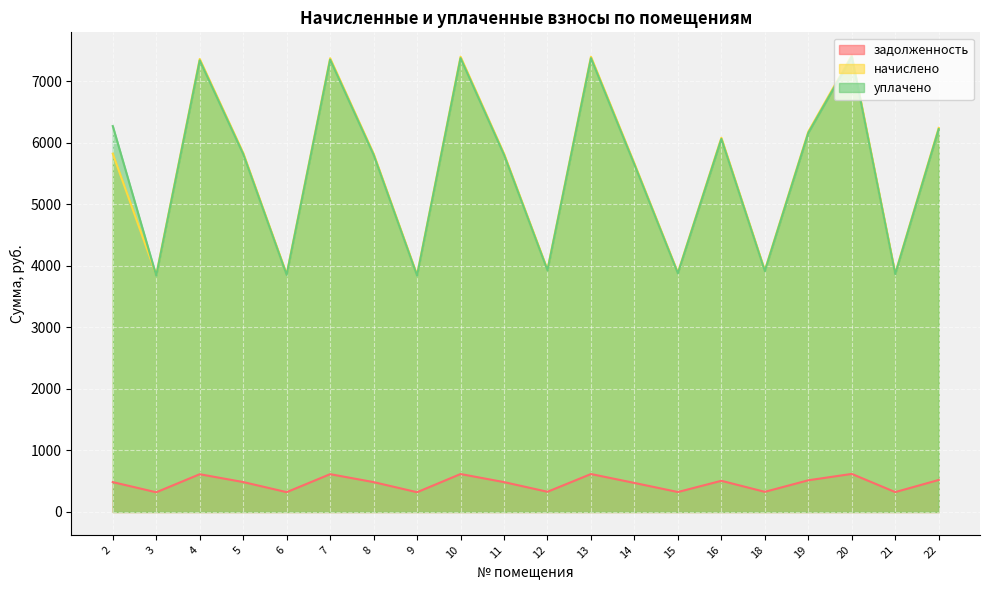

What is the value of the задолженность point at the 10th from the left?

485.3